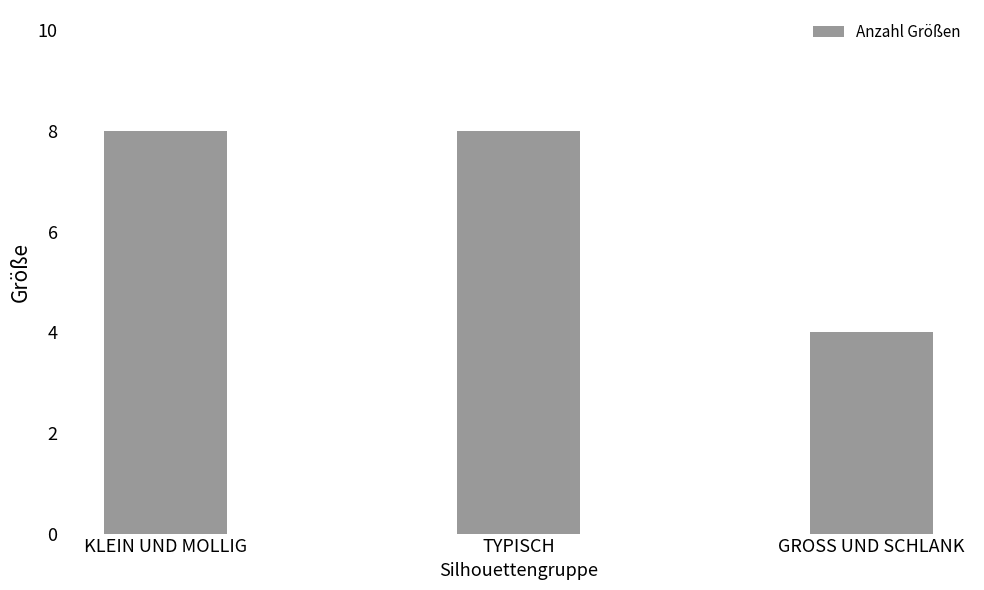

What is the approximate value at KLEIN UND MOLLIG?

8